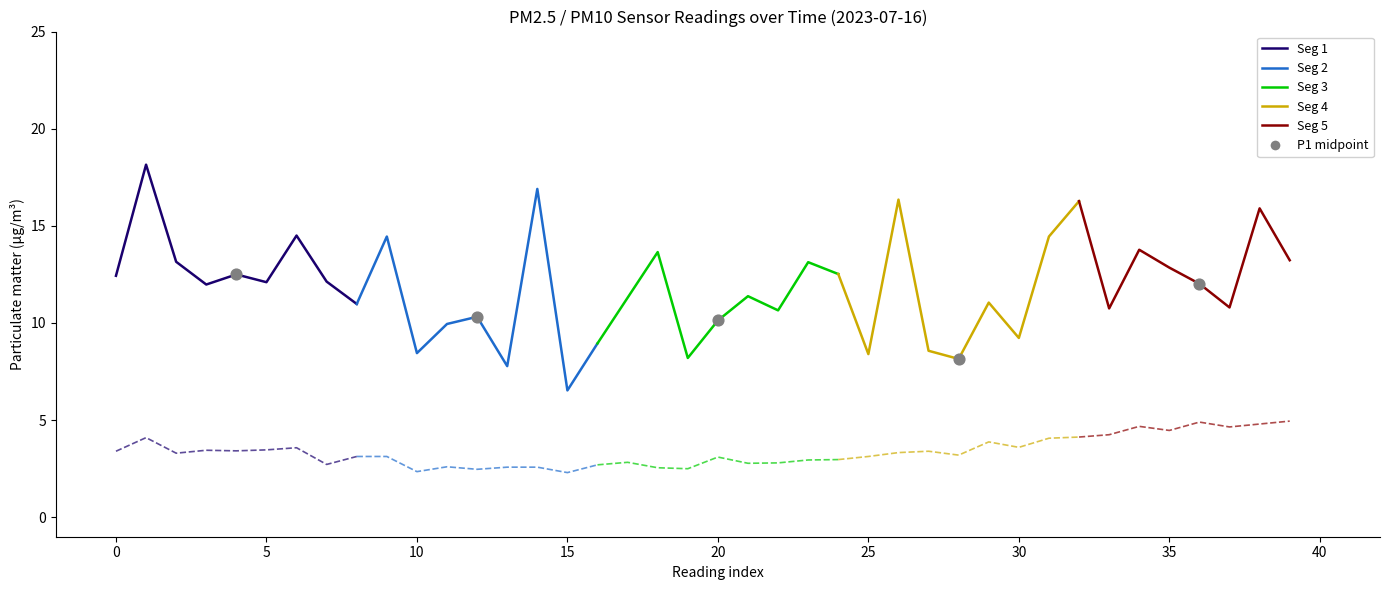

Which series has the widest spread of Y values?

P1 seg 1